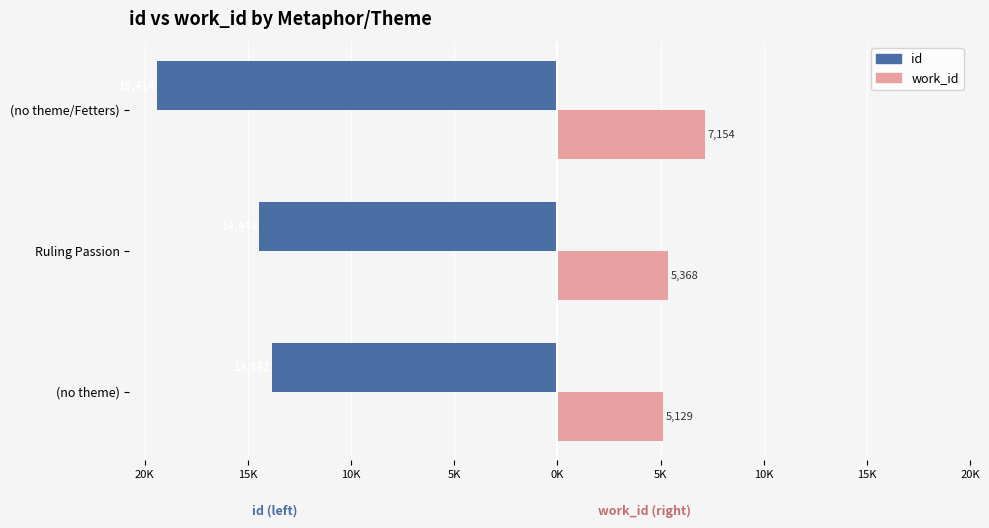

What are all the series names shown in the legend?

id, work_id